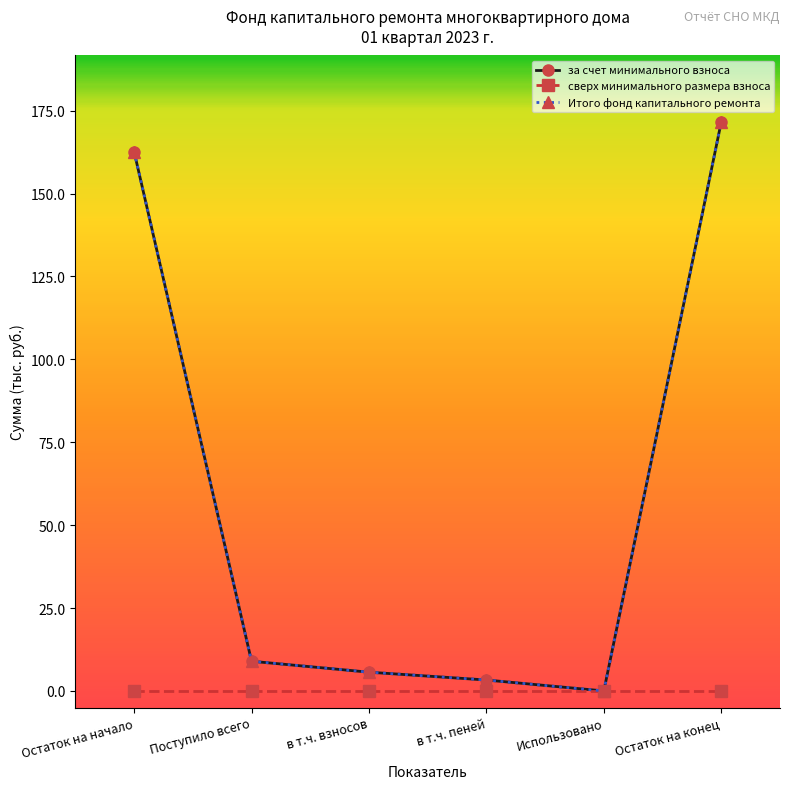

Is this an area chart (filled region under the line)?

No